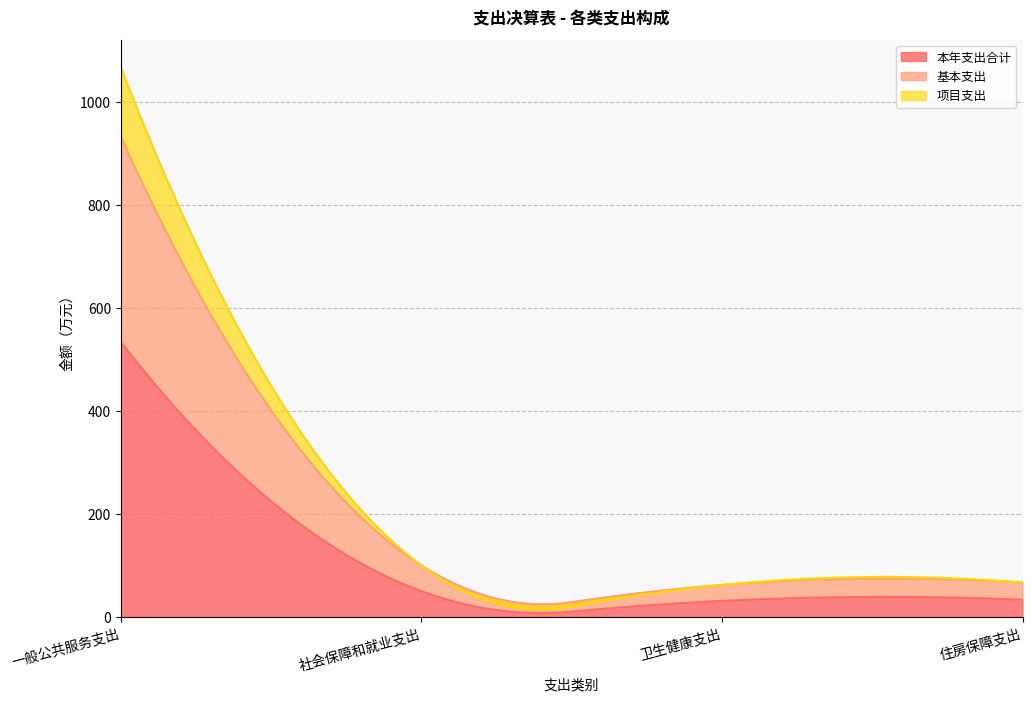

At 社会保障和就业支出, list the series in order from largest to smallest.

本年支出合计, 基本支出, 项目支出